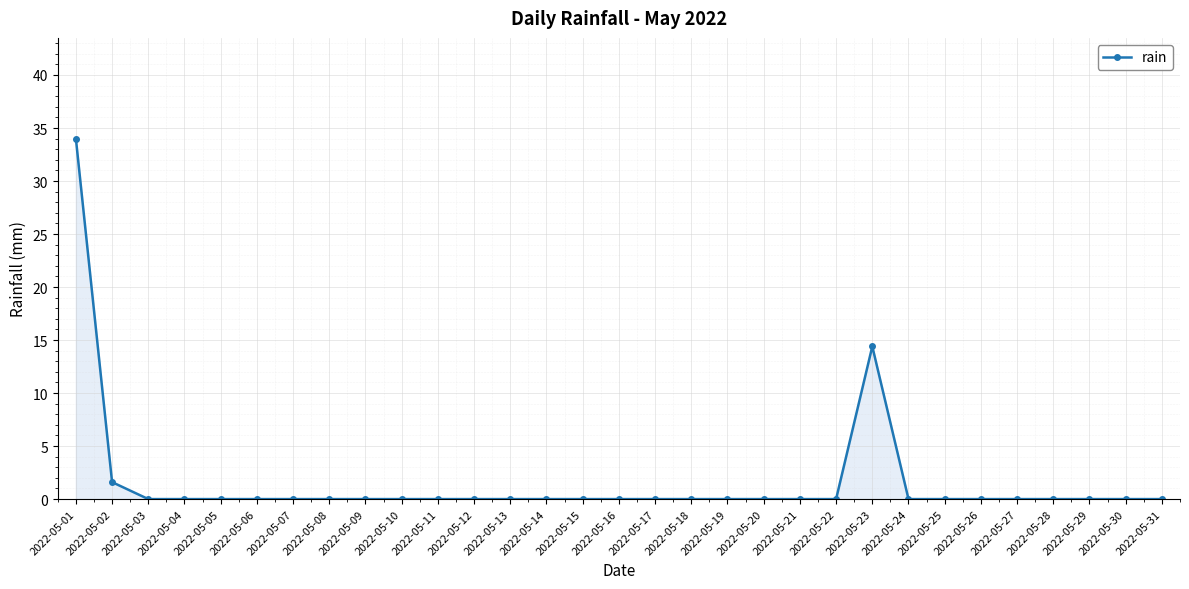

True or false: the data shows -20.6 at 2022-05-25.

False